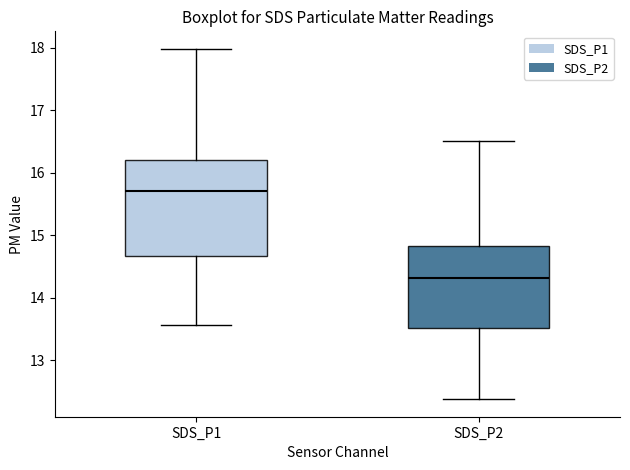

Reading left to right, transcribe this box plot: for each box, give where its median line is, the range the box spans, and where its two whiskers end, as read against the y-axis. The values are not printed on the chart, so give them approximately, as read against the axis.

SDS_P1: median 15.7, box 14.7 to 16.2, whiskers 13.6 to 18.0
SDS_P2: median 14.3, box 13.5 to 14.8, whiskers 12.4 to 16.5